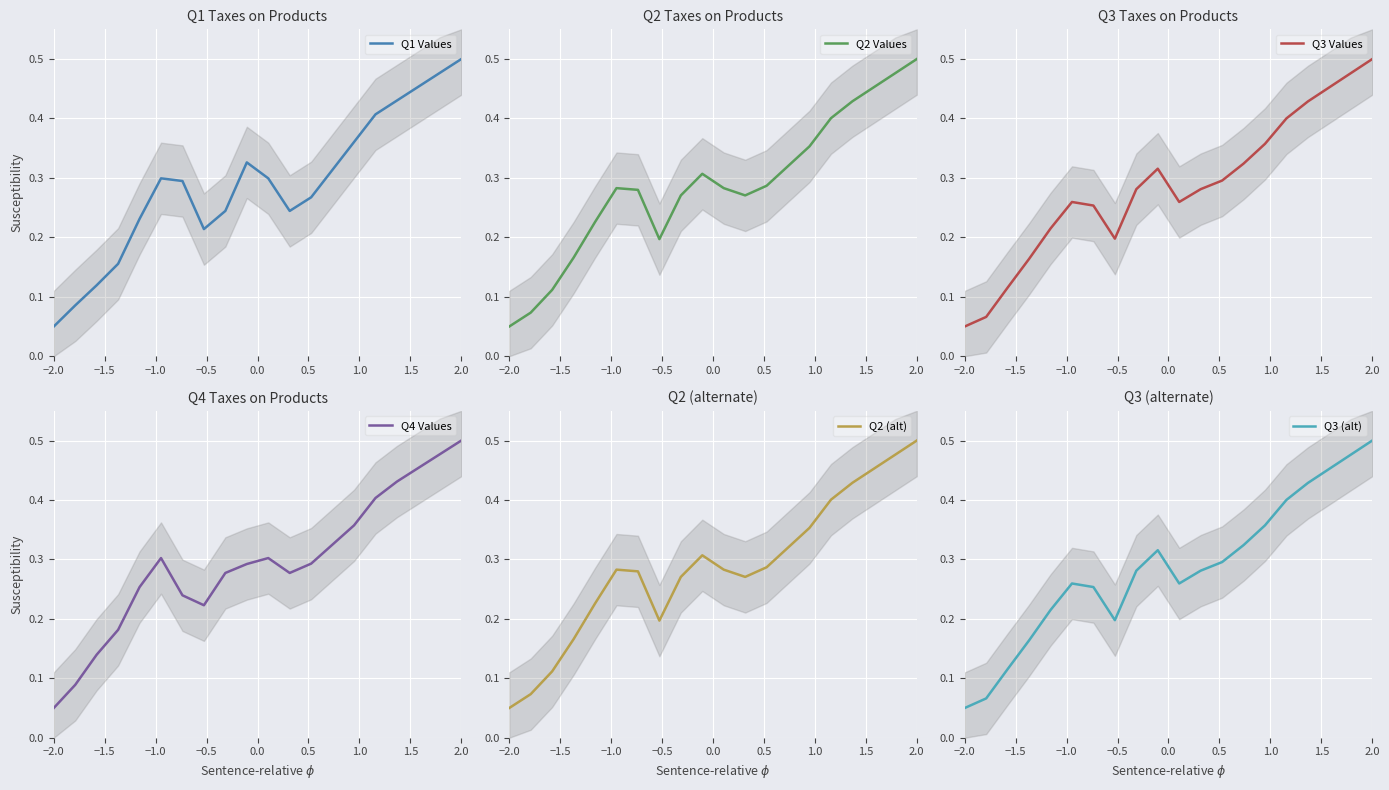

At which label is Q1 Values closest to 0?

−2.0